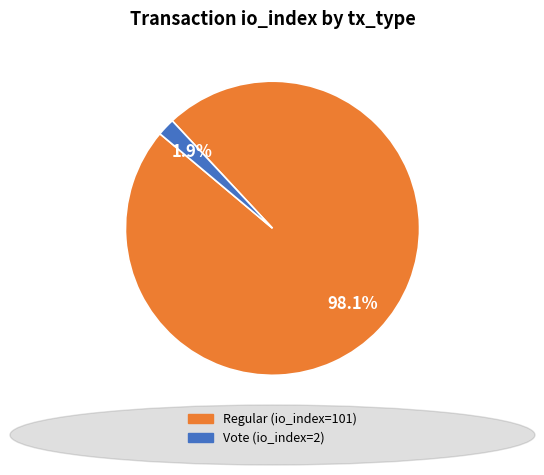

How many slices are in this pie chart?

2